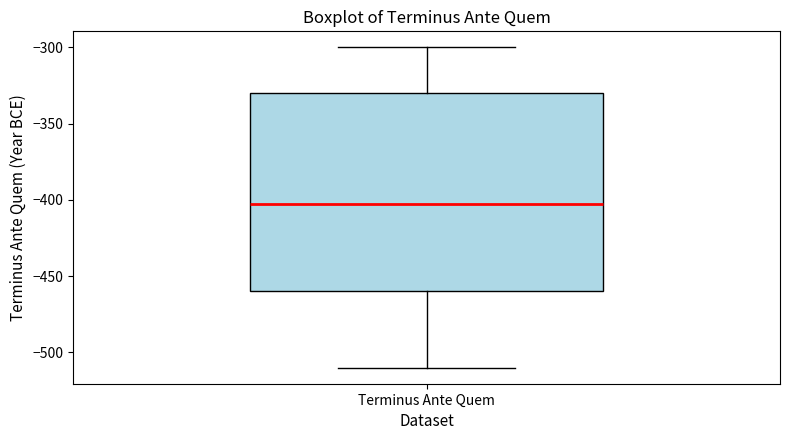

Where is the upper edge of the box for Terminus Ante Quem on the y-axis? The values are not printed on the chart, so give them approximately, as read against the axis.

-330